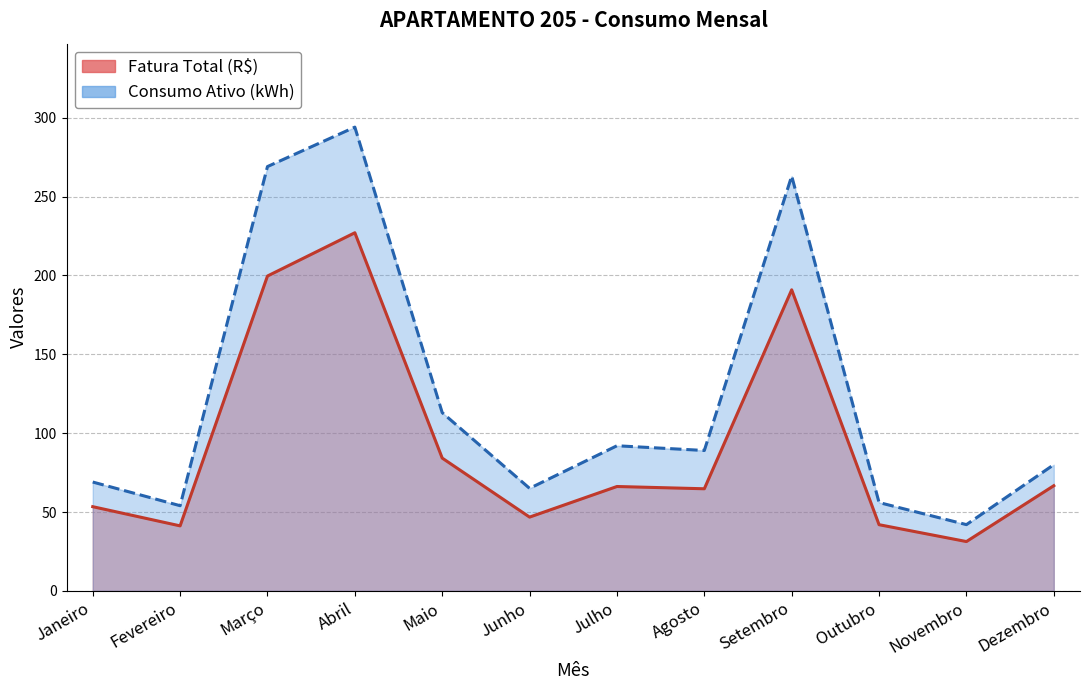

What is the value of the Consumo Ativo (kWh) point at the 7th from the left?

92.0